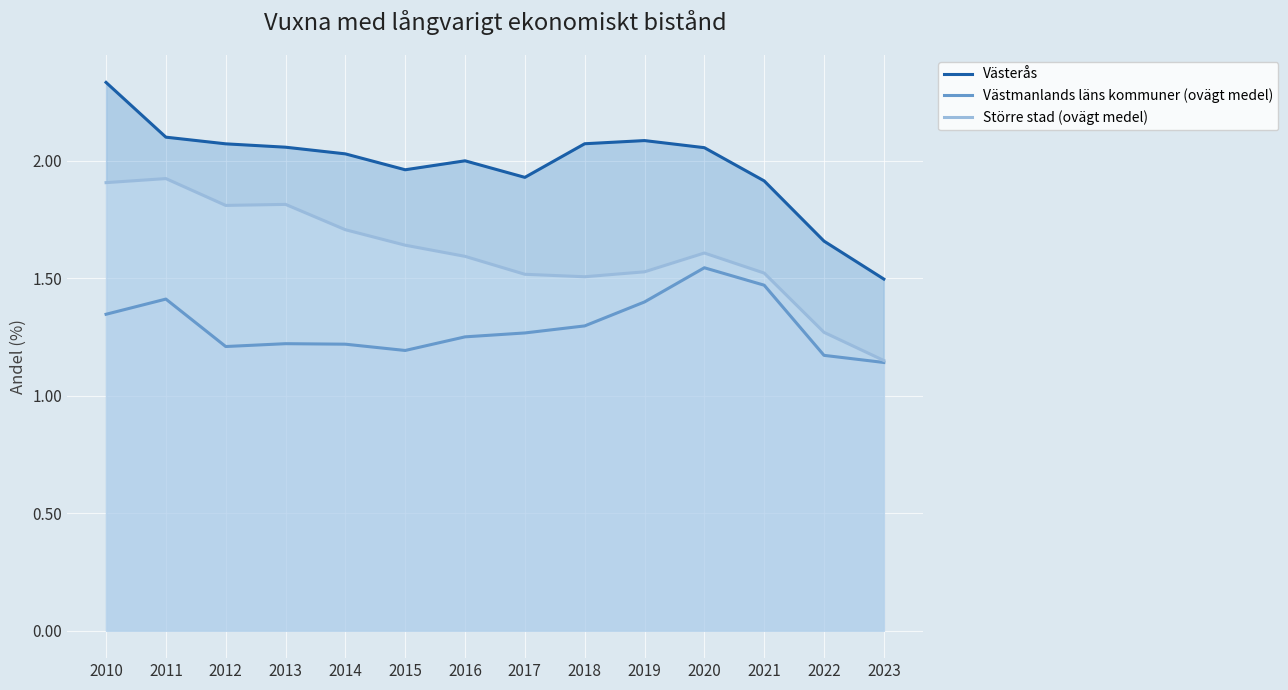

Is it true that Större stad (ovägt medel) equals 0.7 at 2012?

False